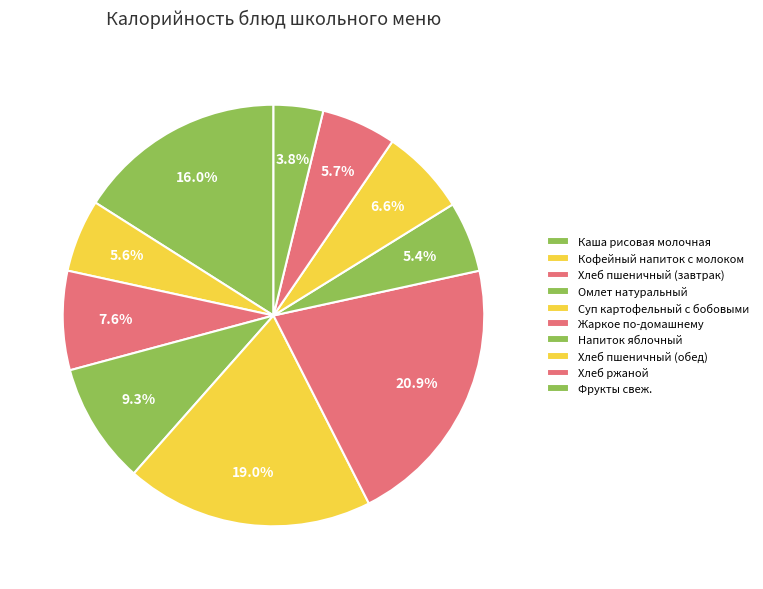

Which has a higher value, Хлеб ржаной or Напиток яблочный?

Хлеб ржаной